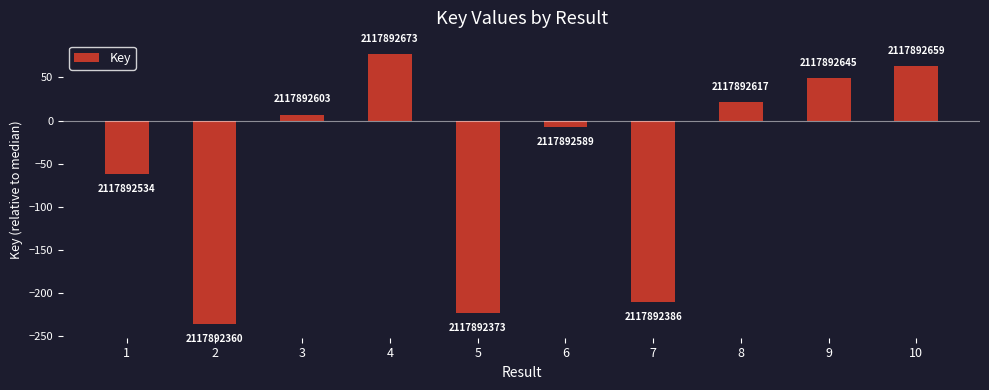

What is the change in value from 3 to 10?

+56